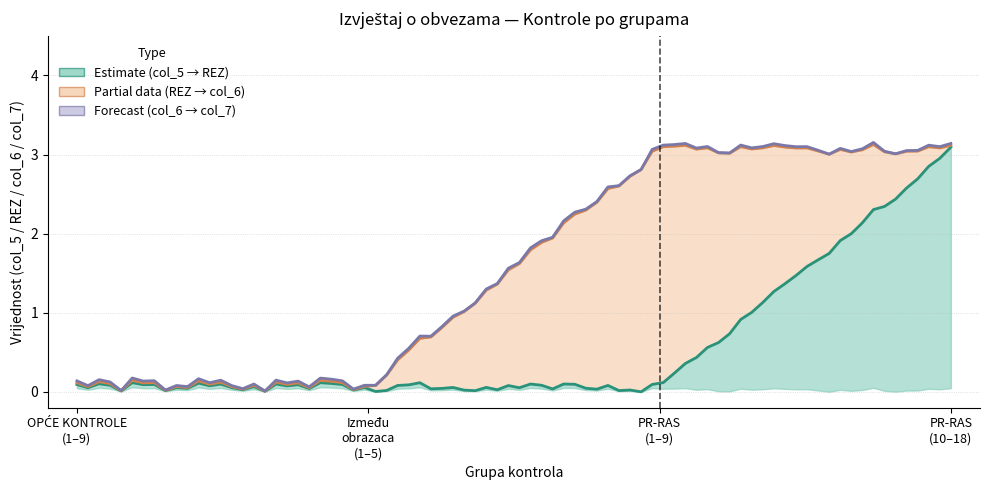

The value of col_6 (upper) at 3 is 2. True or false?

False